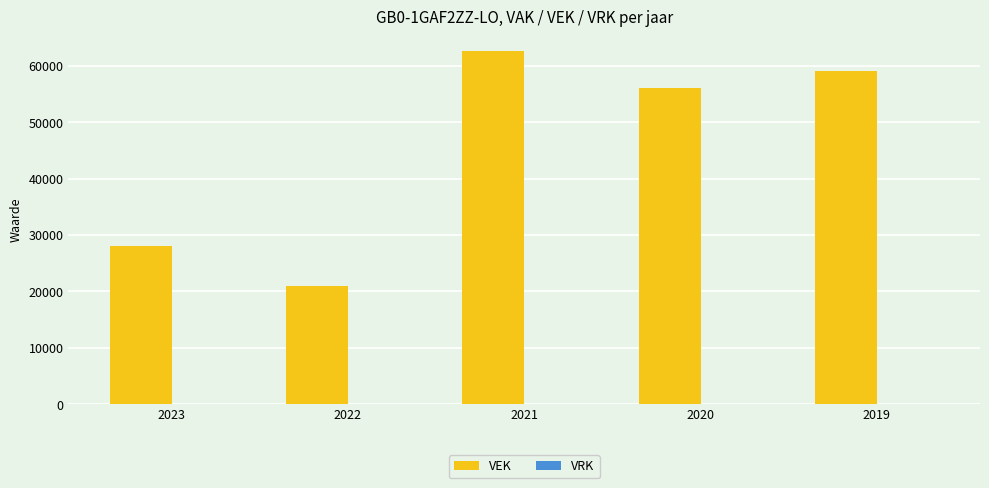

What is the smallest value displayed?

21042